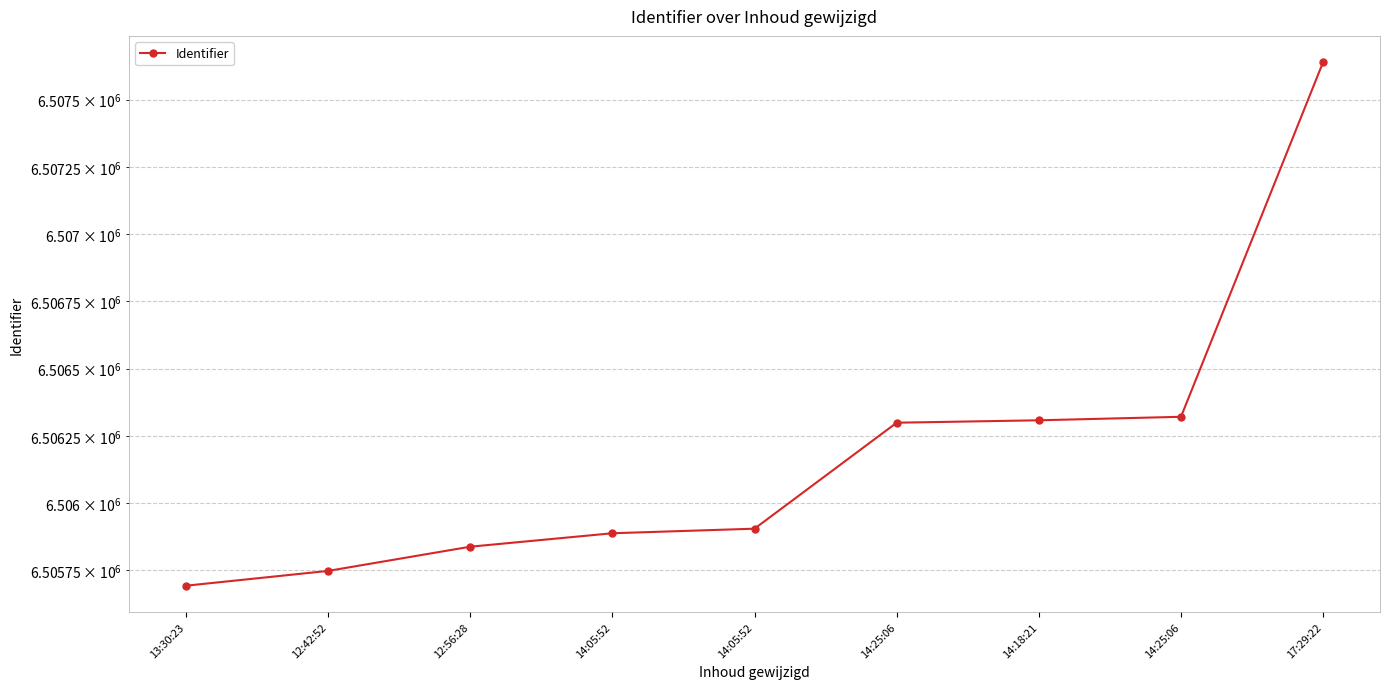

How many values exceed 6505905?

4